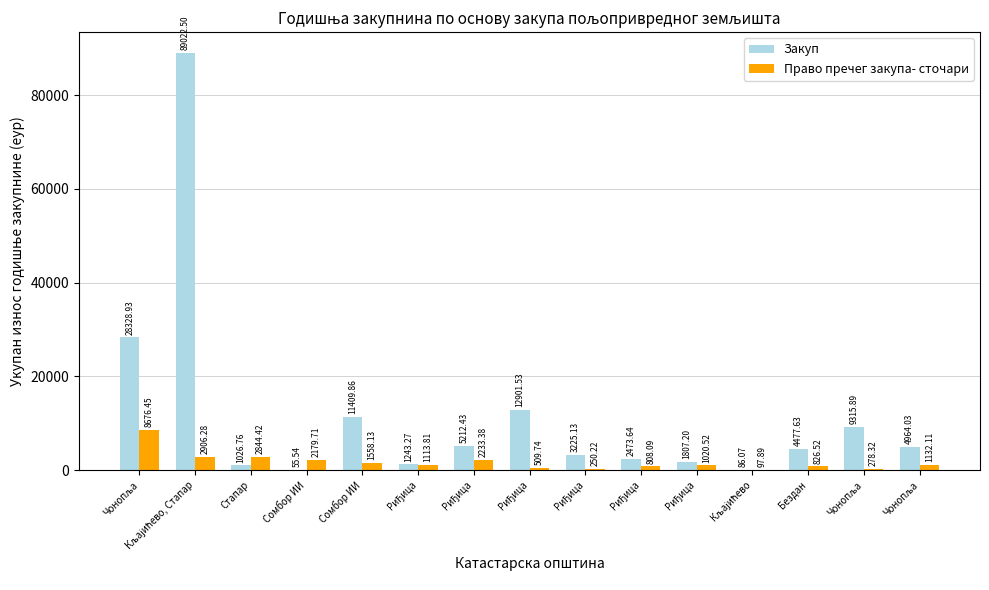

How many series are shown in this chart?

2